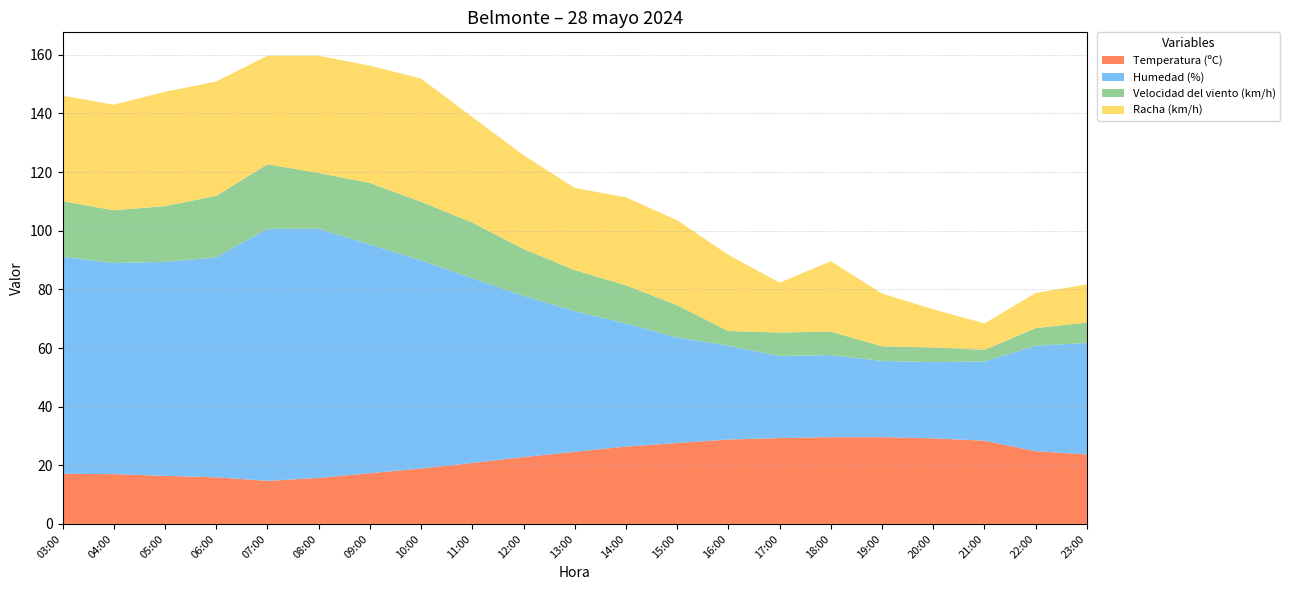

Reading left to right, transcribe all the data shown in this chart.

Temperatura (ºC): 17.1	17.0	16.4	15.9	14.7	15.7	17.3	18.9	20.8	22.8	24.6	26.4	27.6	28.8	29.3	29.6	29.6	29.2	28.4	24.8	23.7
Humedad (%): 74.0	72.0	73.0	75.0	86.0	85.0	78.0	71.0	63.0	55.0	48.0	42.0	36.0	32.0	28.0	28.0	26.0	26.0	27.0	36.0	38.0
Velocidad del viento (km/h): 19.0	18.0	19.0	21.0	22.0	19.0	21.0	20.0	19.0	16.0	14.0	13.0	11.0	5.0	8.0	8.0	5.0	5.0	4.0	6.0	7.0
Racha (km/h): 36.0	36.0	39.0	39.0	37.0	40.0	40.0	42.0	36.0	32.0	28.0	30.0	29.0	26.0	17.0	24.0	18.0	13.0	9.0	12.0	13.0